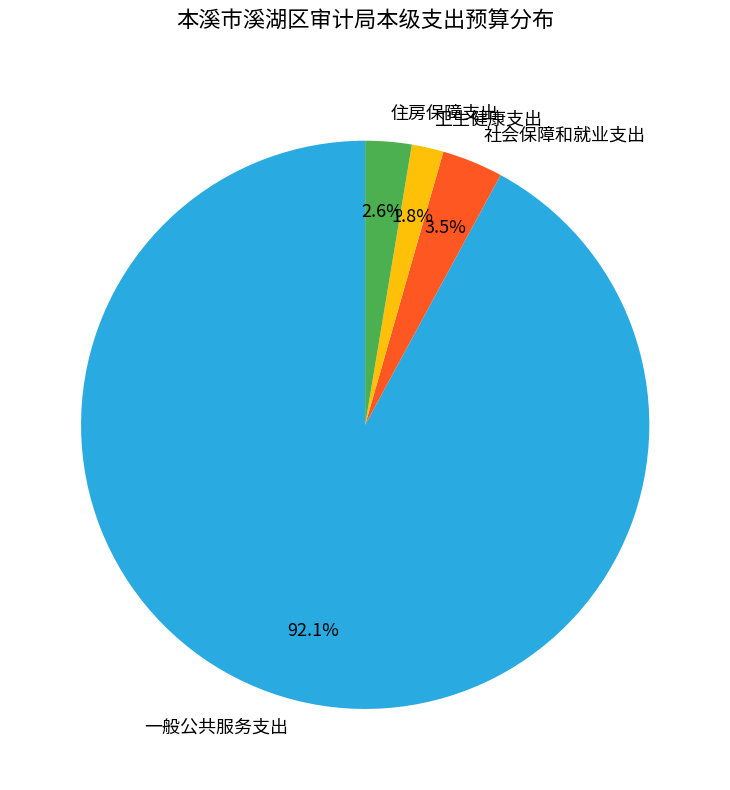

Which has a higher value, 一般公共服务支出 or 卫生健康支出?

一般公共服务支出